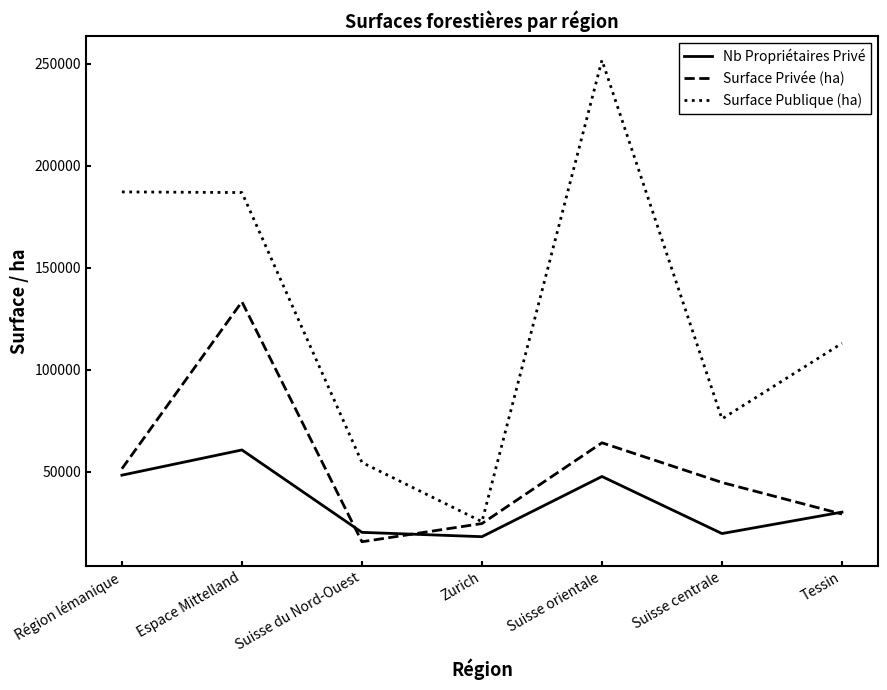

What are all the series names shown in the legend?

Nb Propriétaires Privé, Surface Privée (ha), Surface Publique (ha)